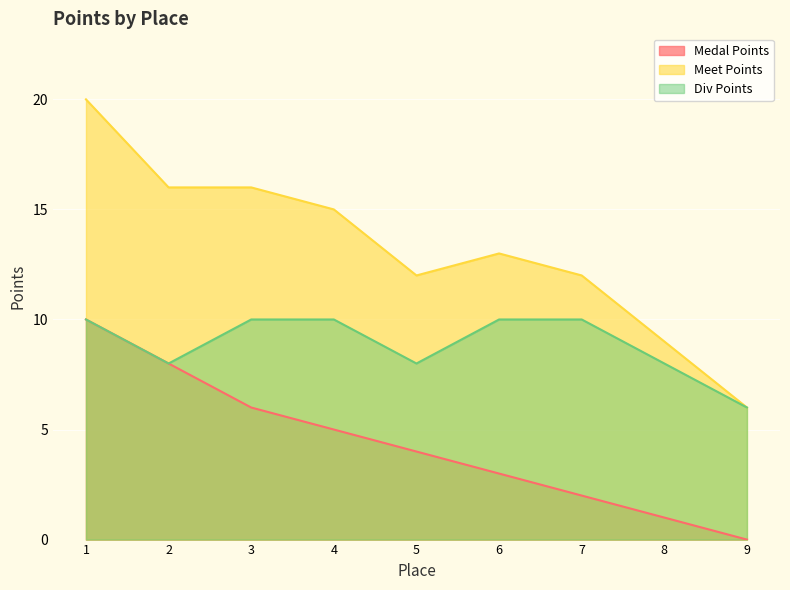

Which series has the largest total across all categories?

Meet Points